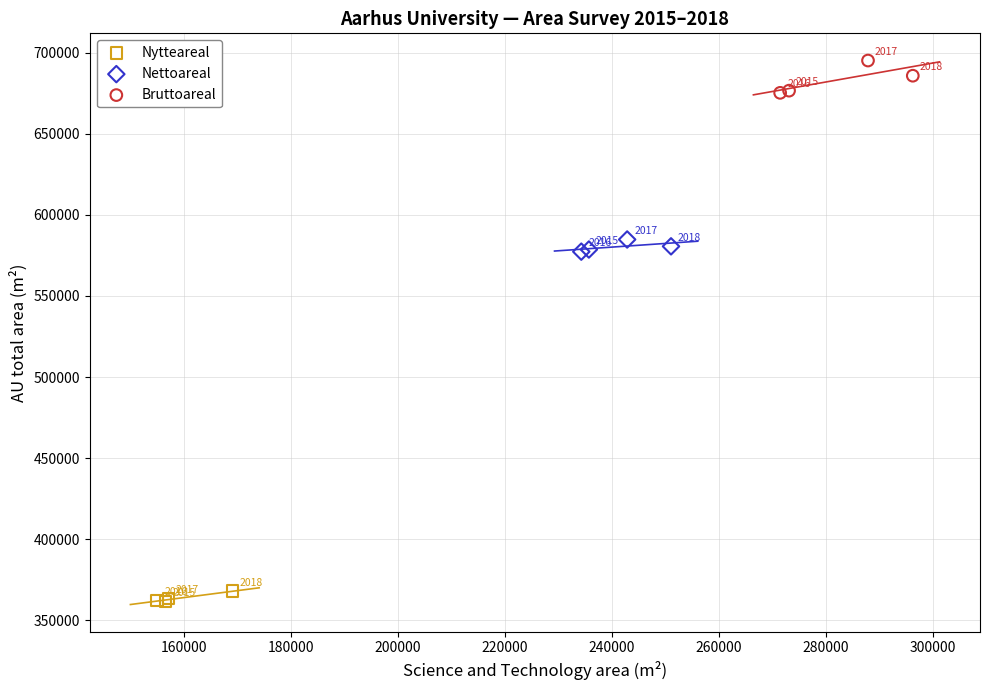

Which series contains the lowest Y value?

Nytteareal